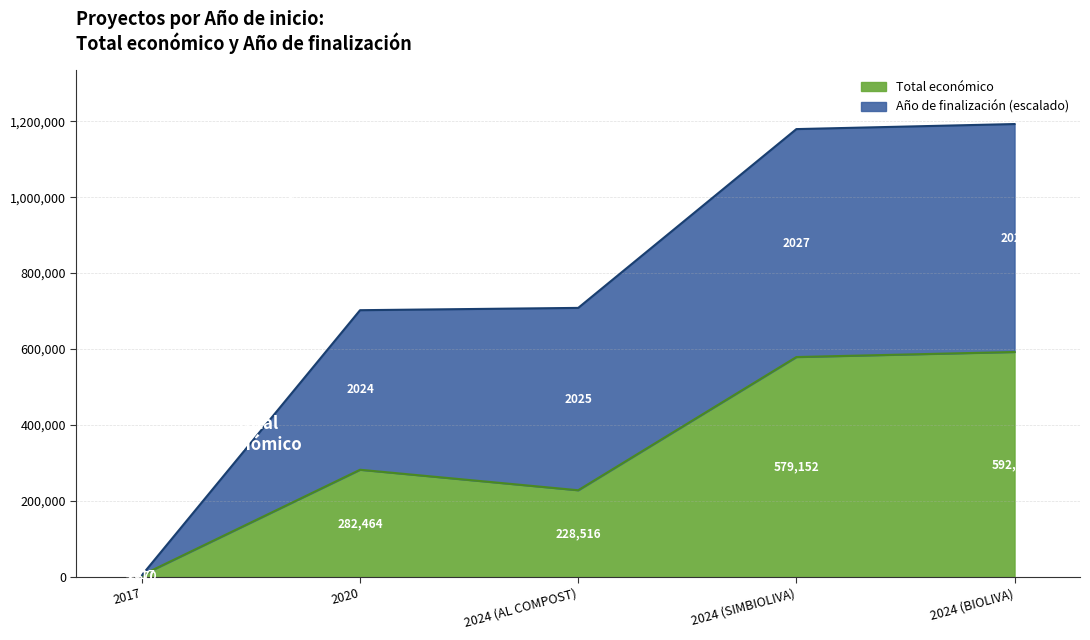

Rank the categories by Total económico value from lowest to highest.

2017, 2024 (AL COMPOST), 2020, 2024 (SIMBIOLIVA), 2024 (BIOLIVA)